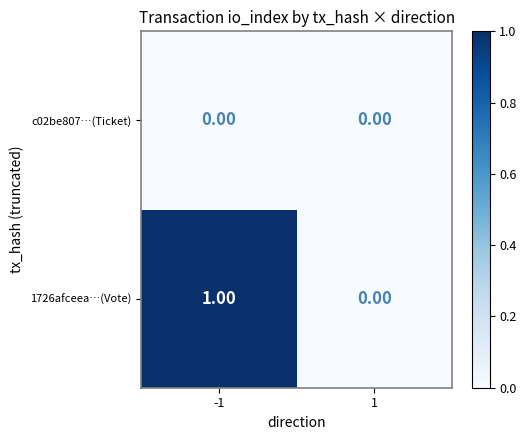

Between -1 and 1, which series saw the biggest shift?

1726afceea…(Vote)